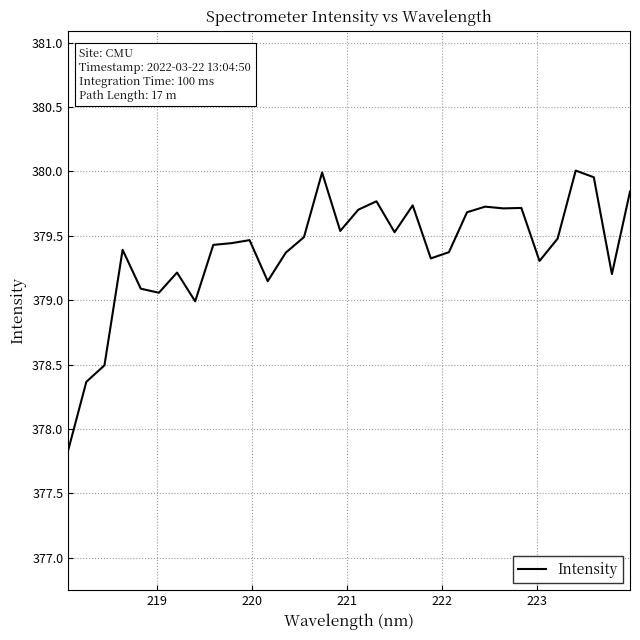

What is the minimum value shown in the chart?

377.8